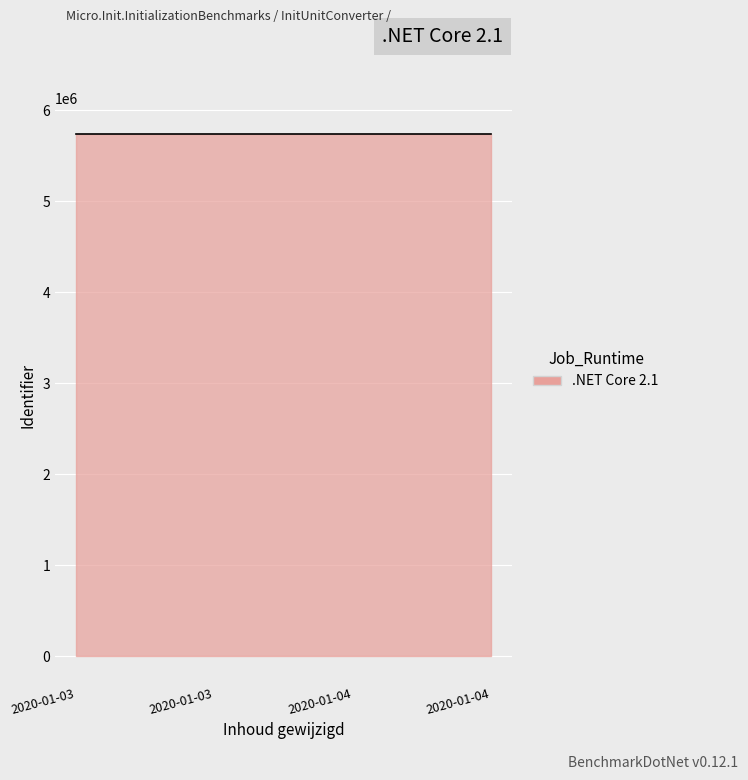

What is the smallest value displayed?

5738331.0